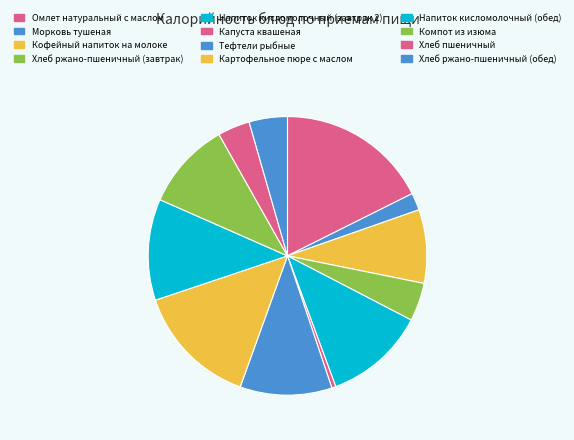

Which slice is the smallest?

Капуста квашеная